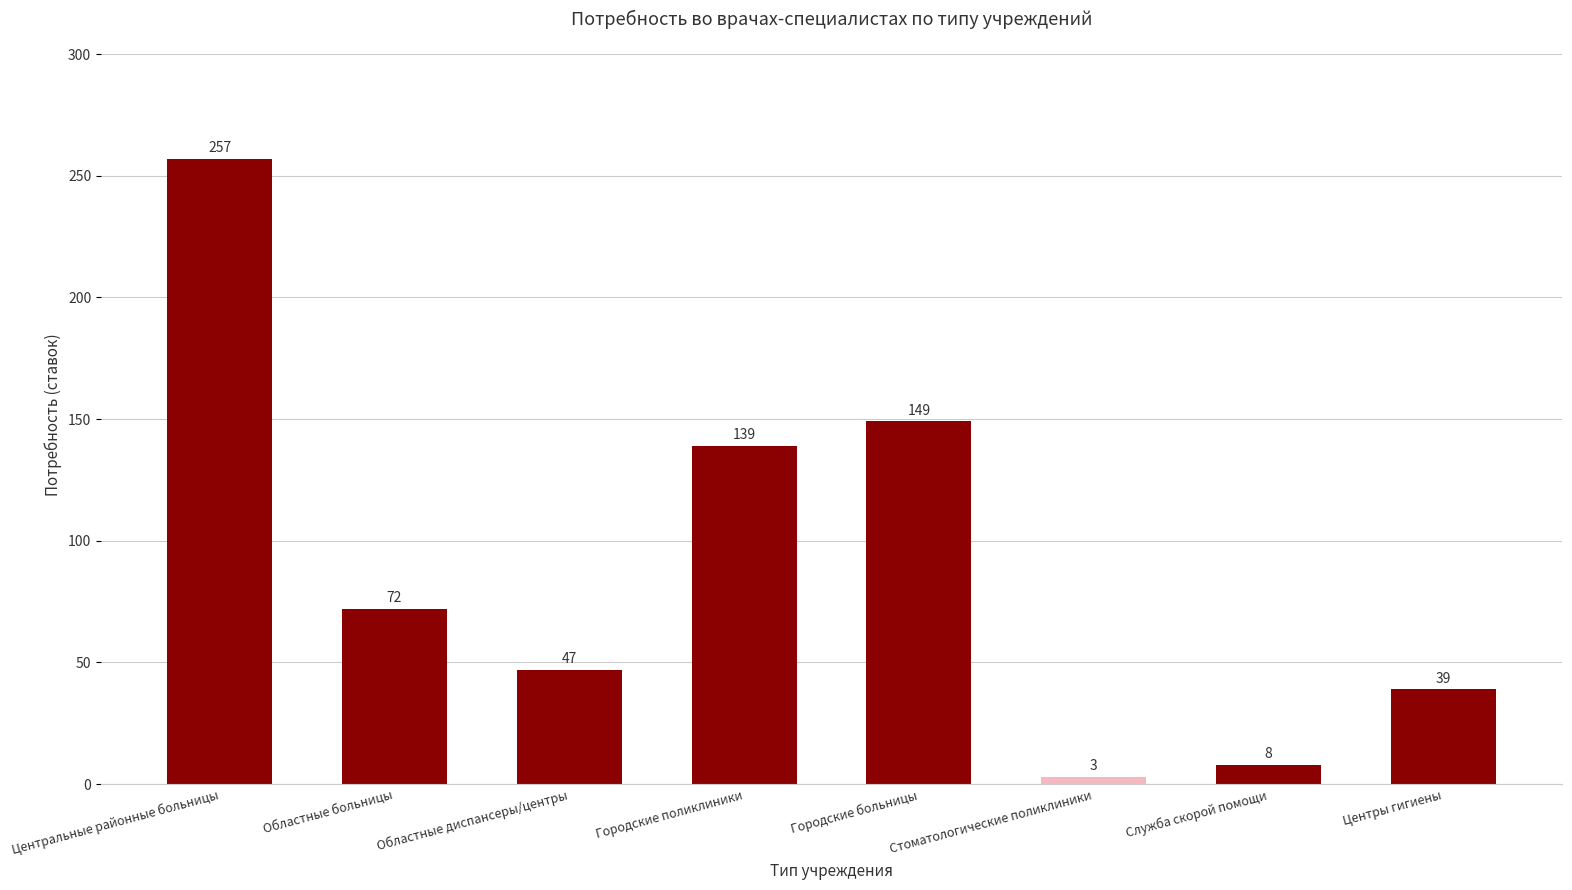

What is the smallest value displayed?

3